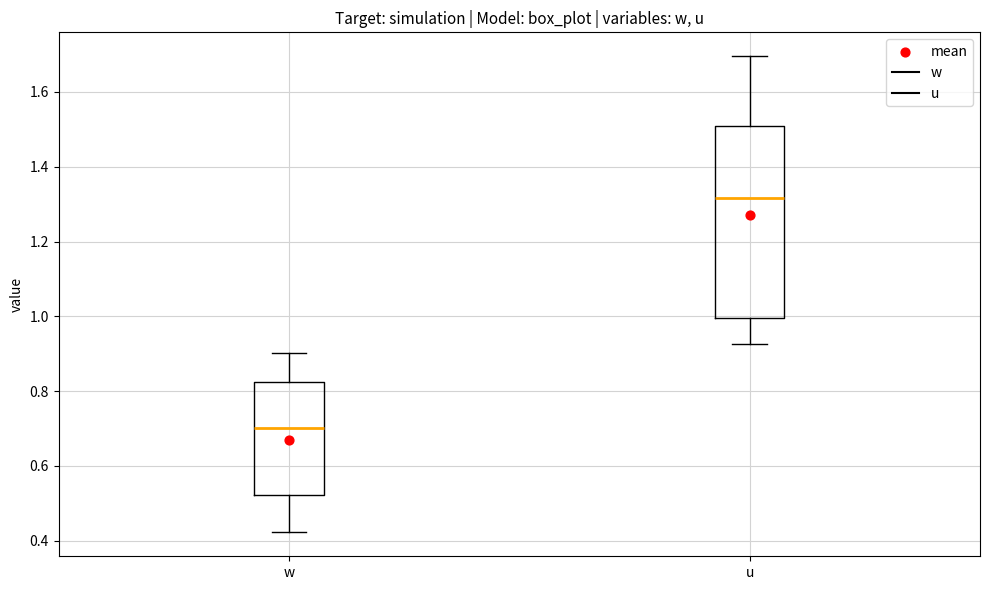

Where does the median line of the box for w sit on the y-axis? The values are not printed on the chart, so give them approximately, as read against the axis.

0.70